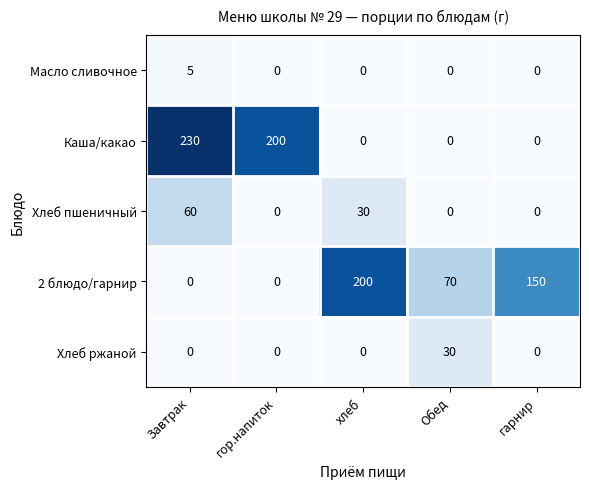

How many Каша/какао values are between 0 and 200?

4